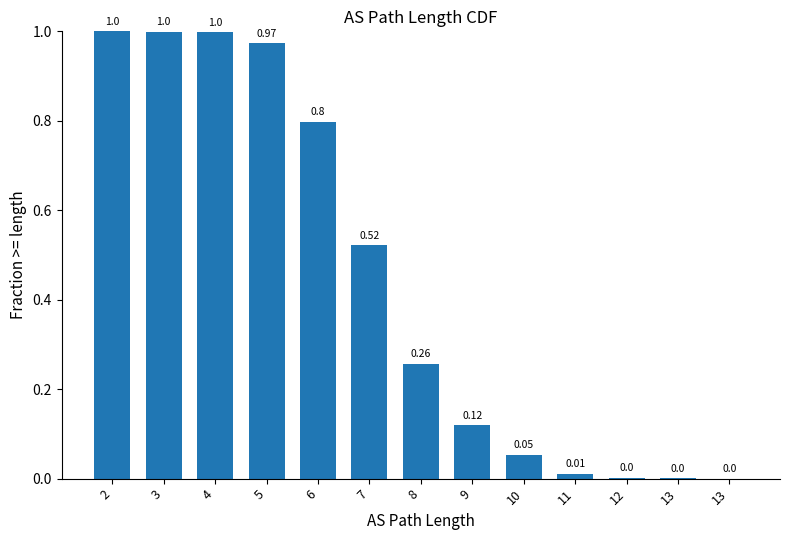

Count the number of data series in this chart.

1